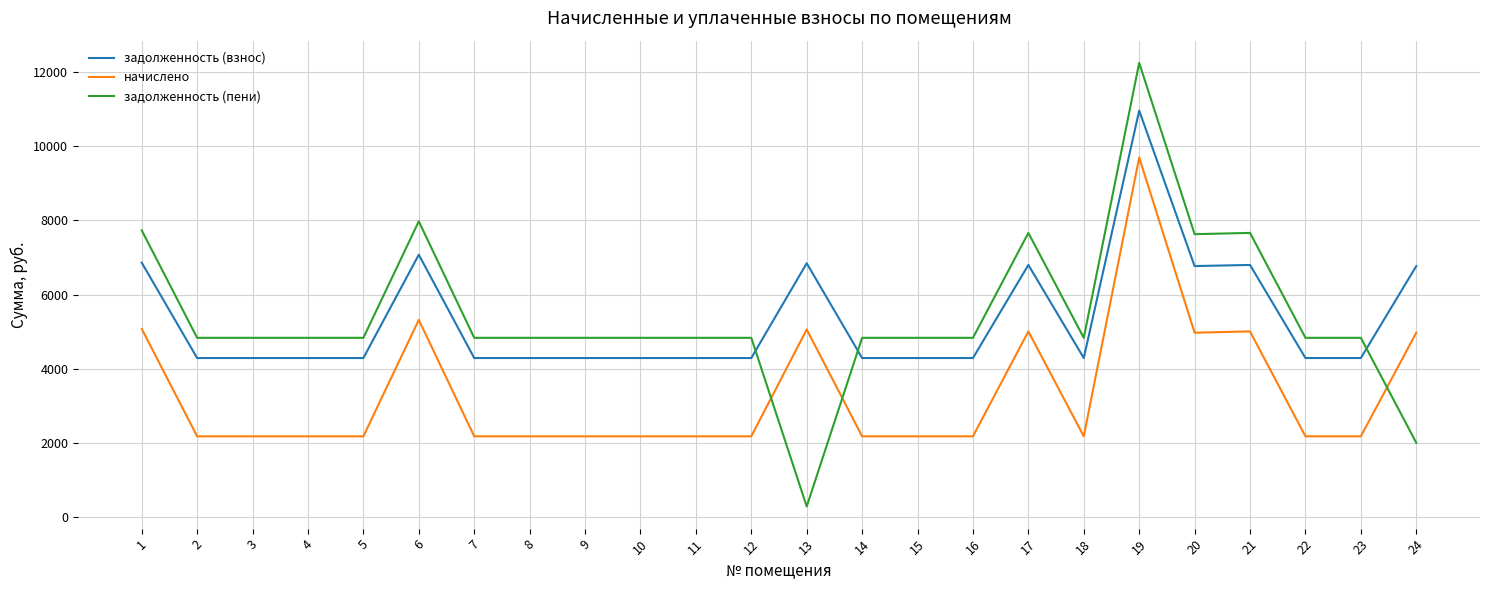

True or false: начислено has more than 1 points higher than both neighbors.

True